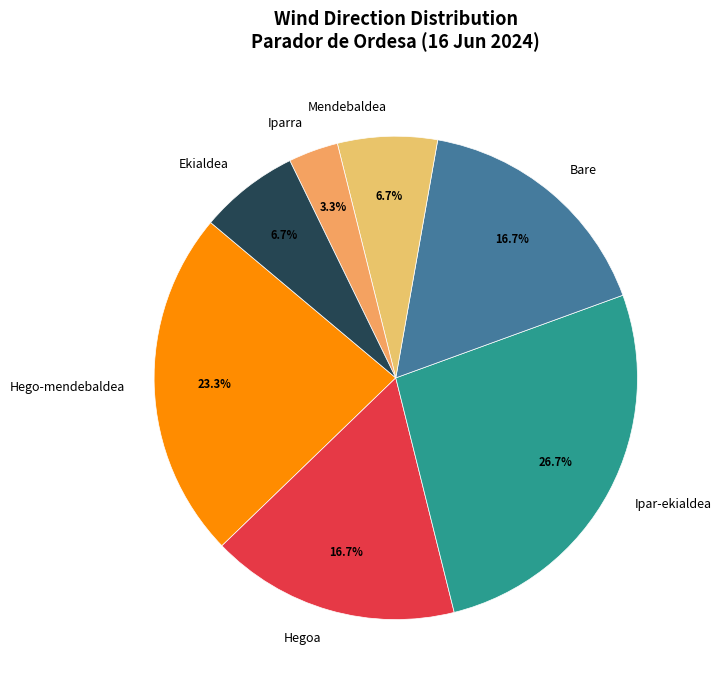

Is it true that Hegoa is 17% of the pie?

True